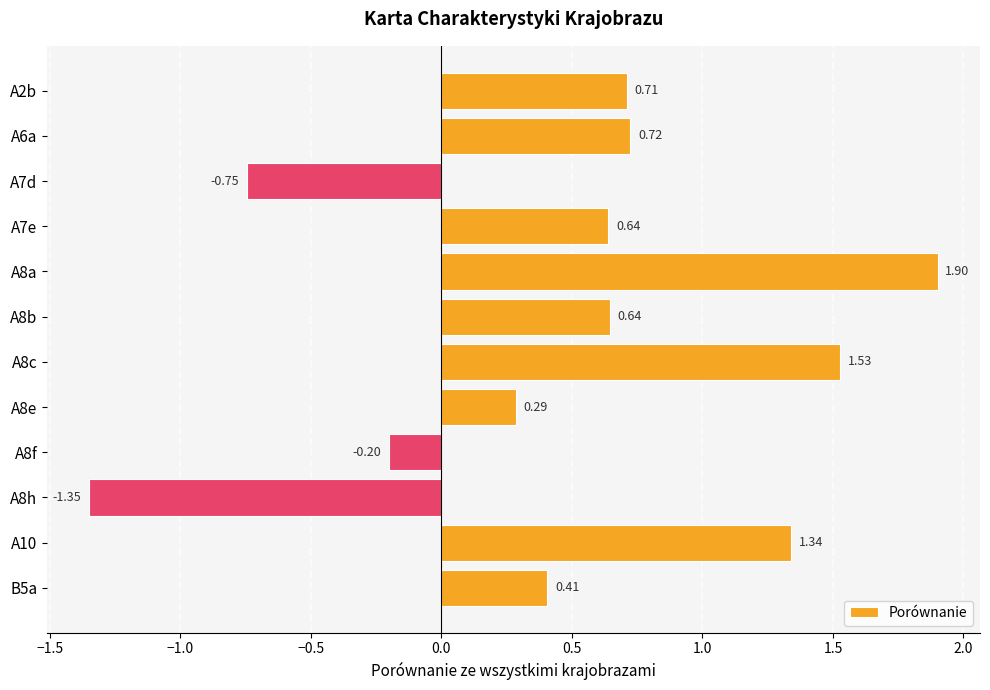

Which has a higher value, A8e or A10?

A10